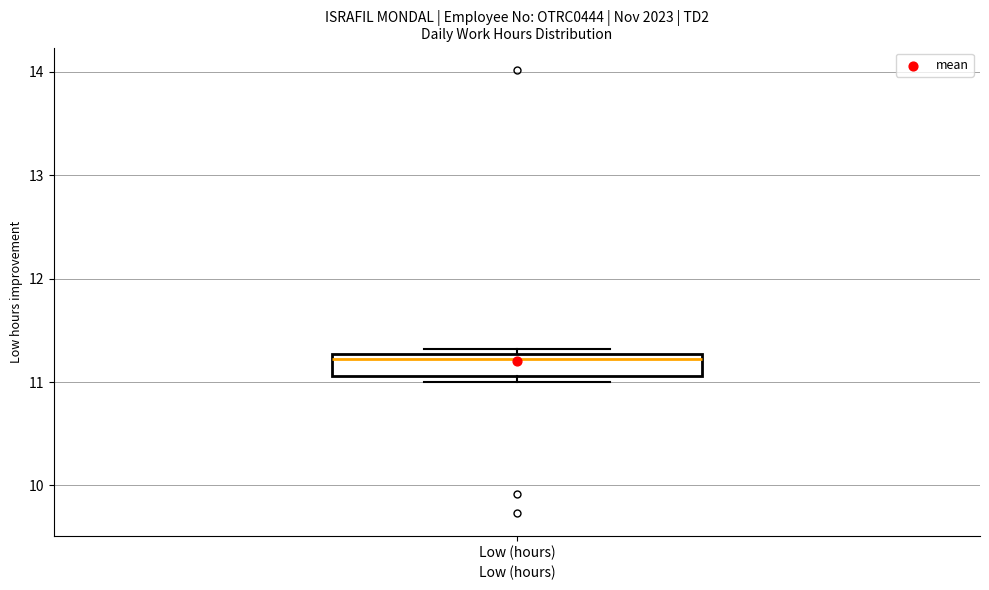

Transcribe this box plot: give where the median line is, the range the box spans, and where the two whiskers end, as read against the y-axis. The values are not printed on the chart, so give them approximately, as read against the axis.

median 11.2, box 11.1 to 11.3, whiskers 11.0 to 11.3 (just above the box's upper edge)